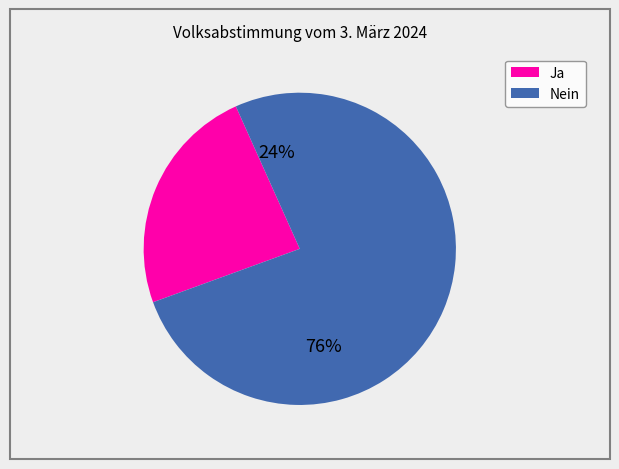

What is the ratio of the value at Ja to the value at Nein?

0.3